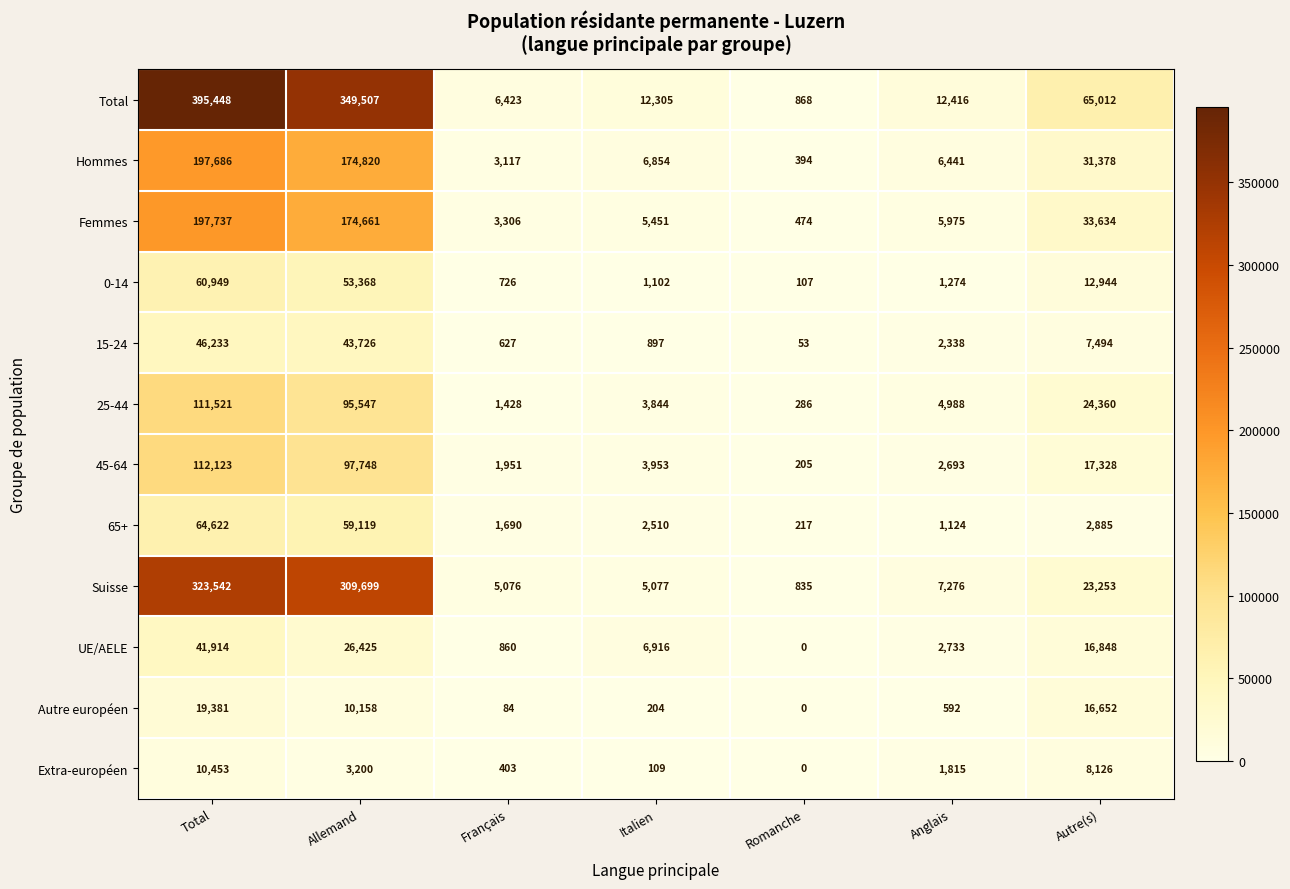

Read the UE/AELE value at Anglais, to the nearest 100.

2700